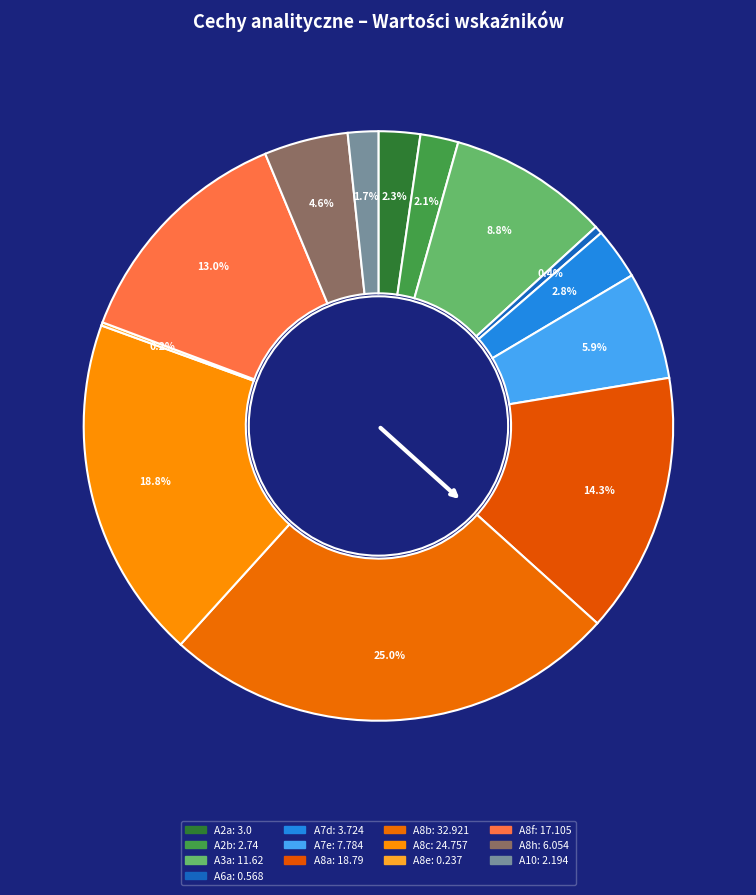

To the nearest percent, what is the combined percentage of A8c and A6a?

19%